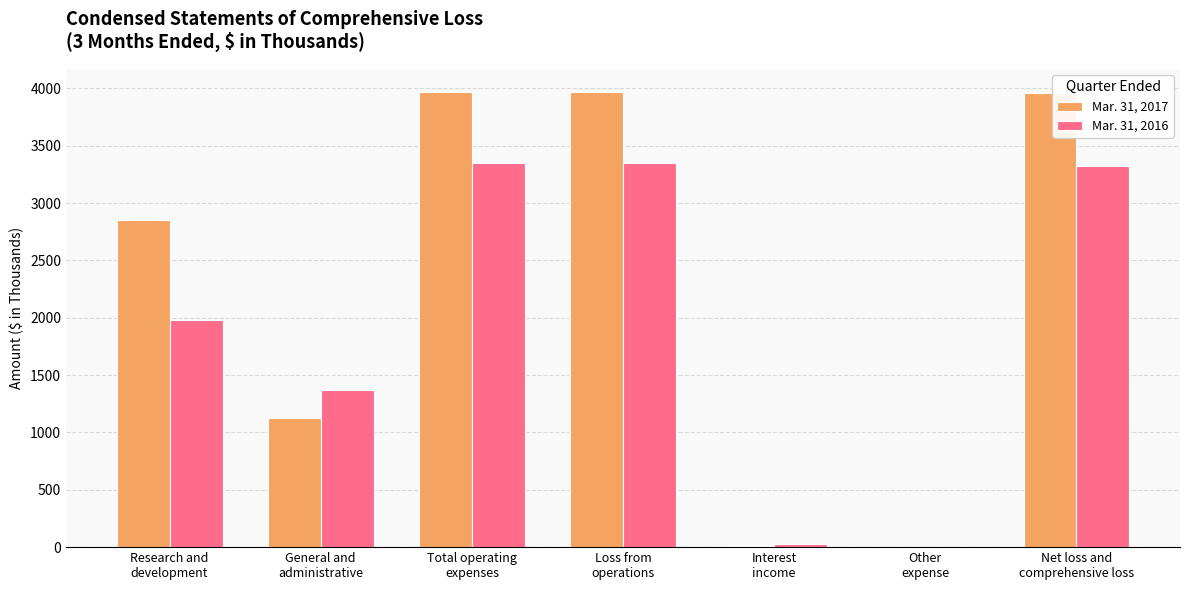

Read the Mar. 31, 2017 value at General and
administrative.

1122